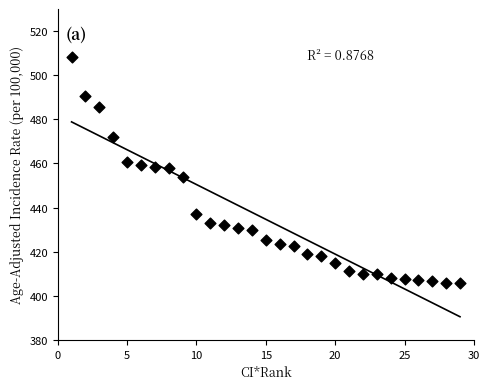

What is the range of X values (max minus min)?

28.0